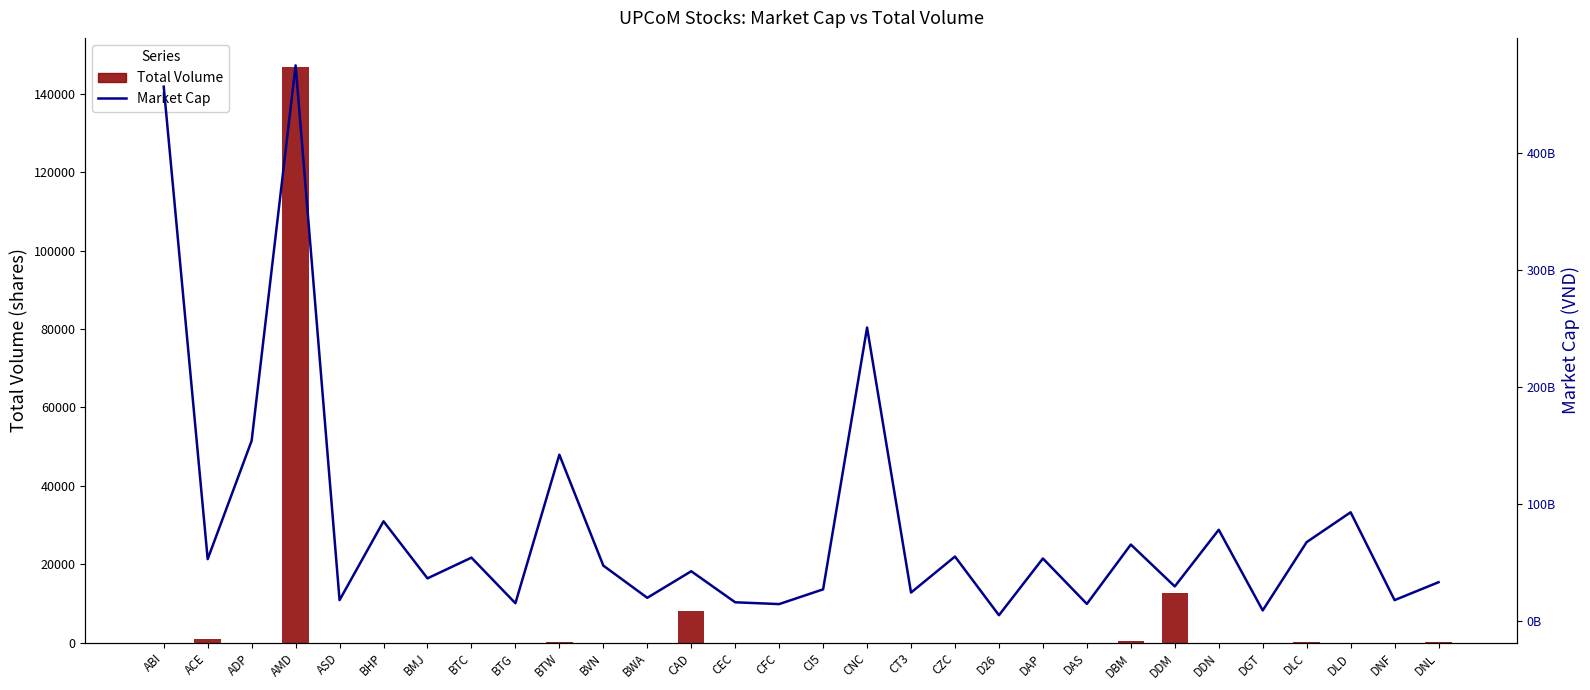

Which category has the highest value across all series?

AMD